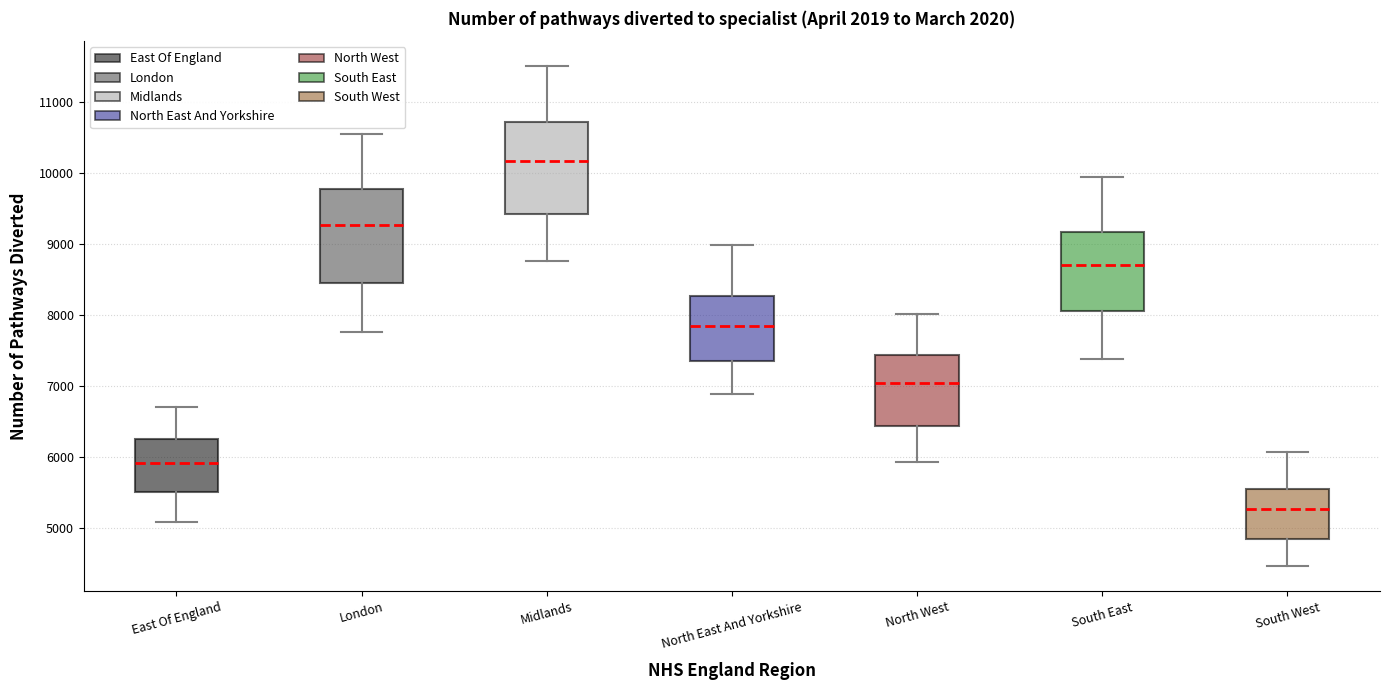

Reading left to right, transcribe this box plot: for each box, give where its median line is, the range the box spans, and where its two whiskers end, as read against the y-axis. The values are not printed on the chart, so give them approximately, as read against the axis.

East Of England: median 5900, box 5500 to 6300, whiskers 5100 to 6700
London: median 9300, box 8500 to 9800, whiskers 7800 to 10600
Midlands: median 10200, box 9400 to 10700, whiskers 8800 to 11500
North East And Yorkshire: median 7800, box 7400 to 8300, whiskers 6900 to 9000
North West: median 7000, box 6400 to 7400, whiskers 5900 to 8000
South East: median 8700, box 8100 to 9200, whiskers 7400 to 9900
South West: median 5300, box 4800 to 5500, whiskers 4500 to 6100